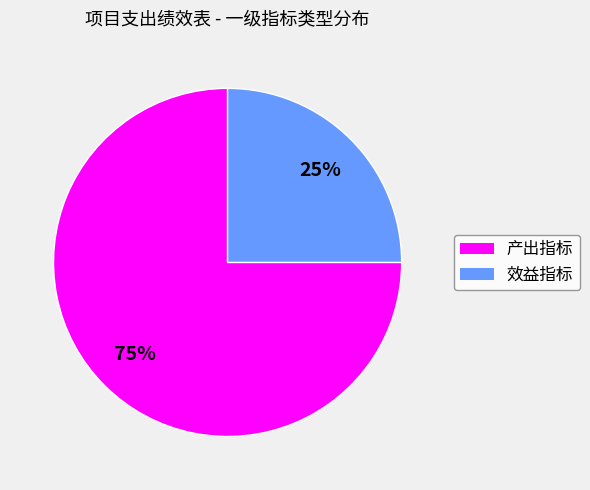

What is the majority slice?

产出指标